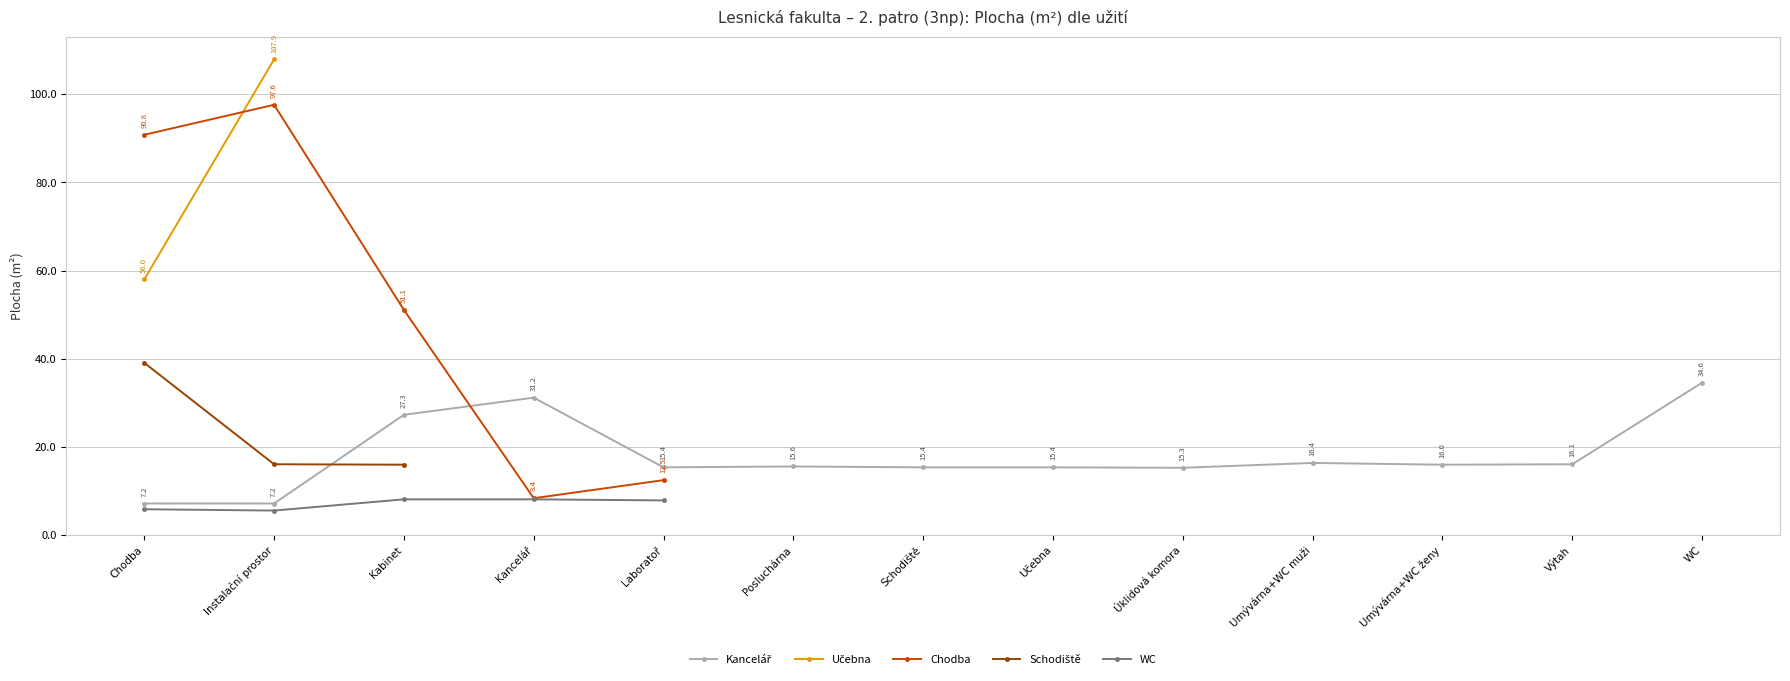

Which series changed the most between Instalační prostor and Umývárna+WC ženy?

Kancelář